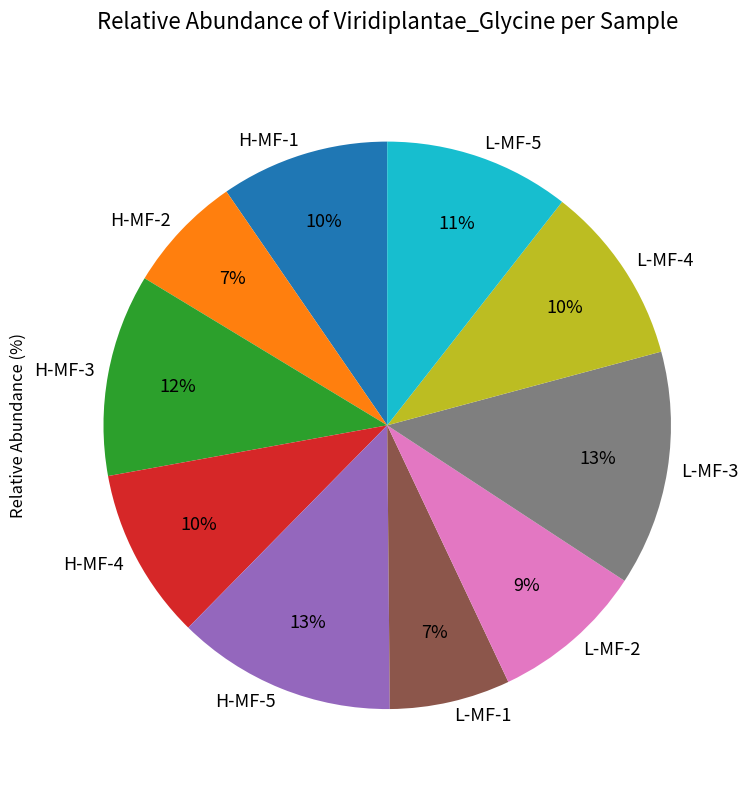

Is it true that H-MF-3 is 12% of the pie?

True